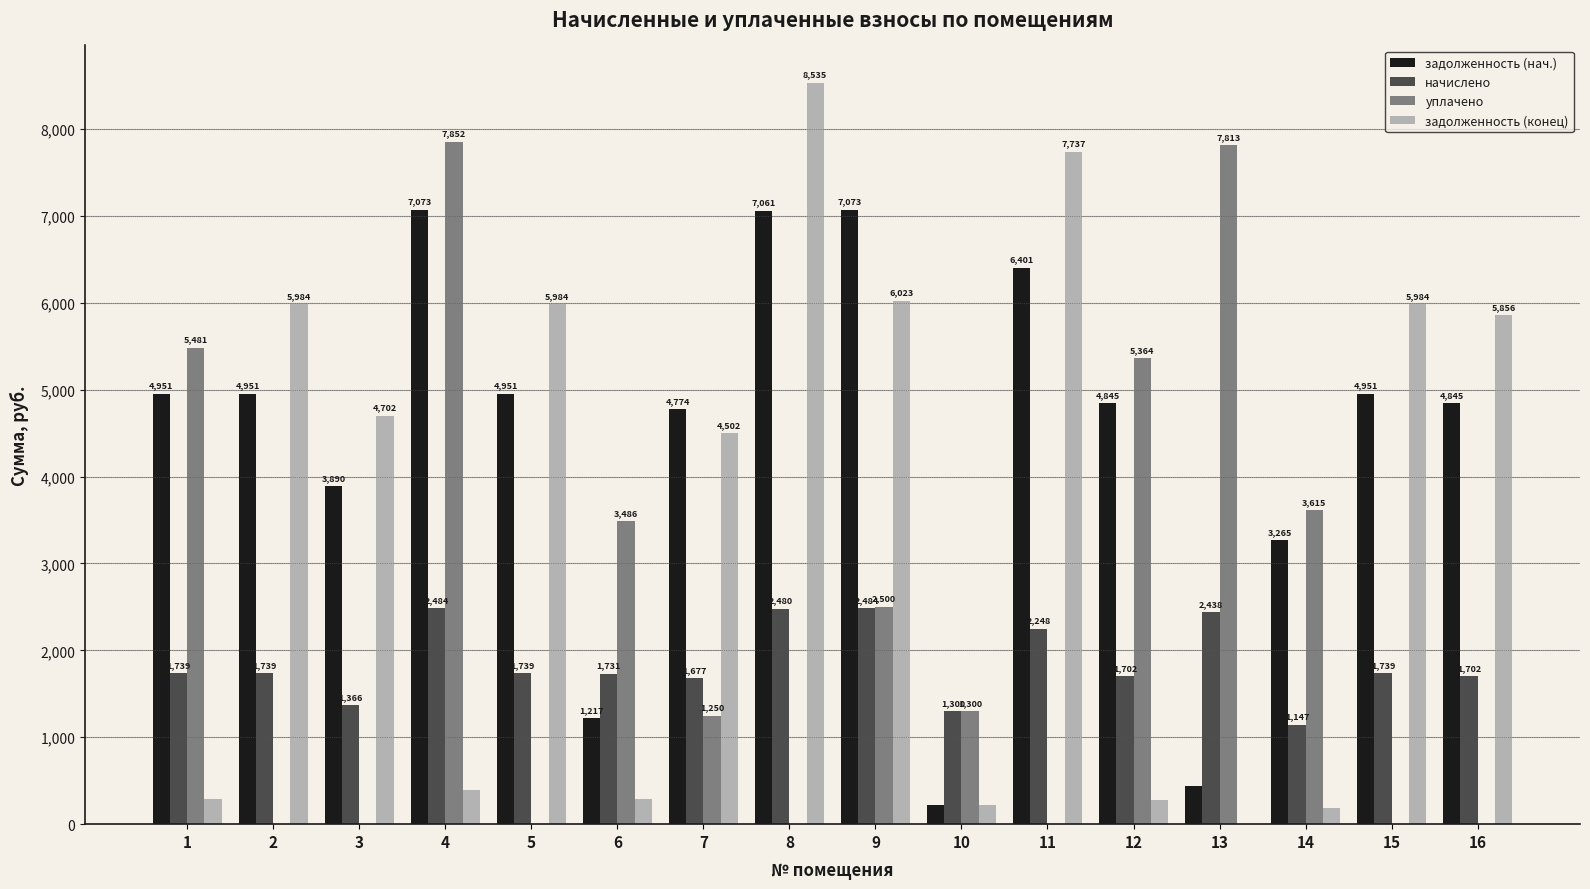

True or false: задолженность (конец) has a value of 2263.0 at 8.

False